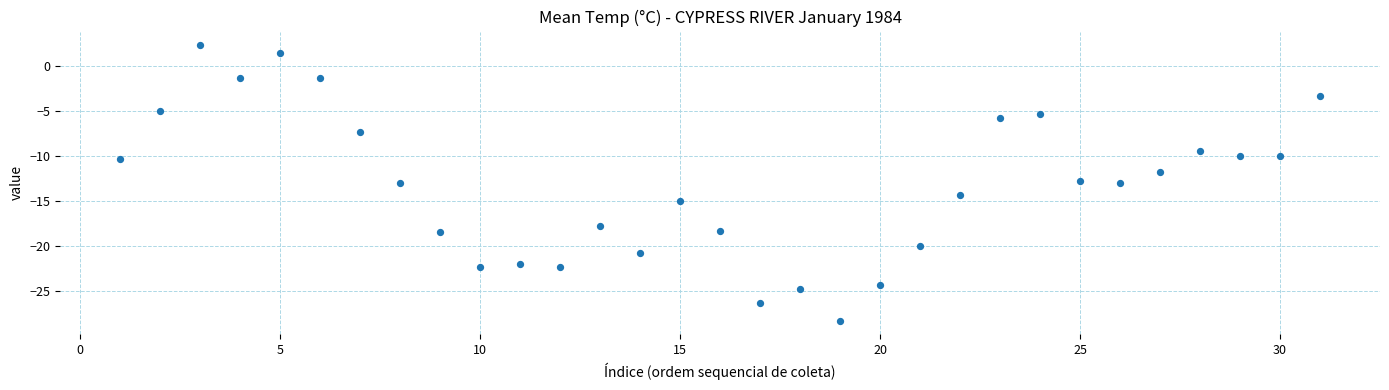

What is the range of X values (max minus min)?

30.0